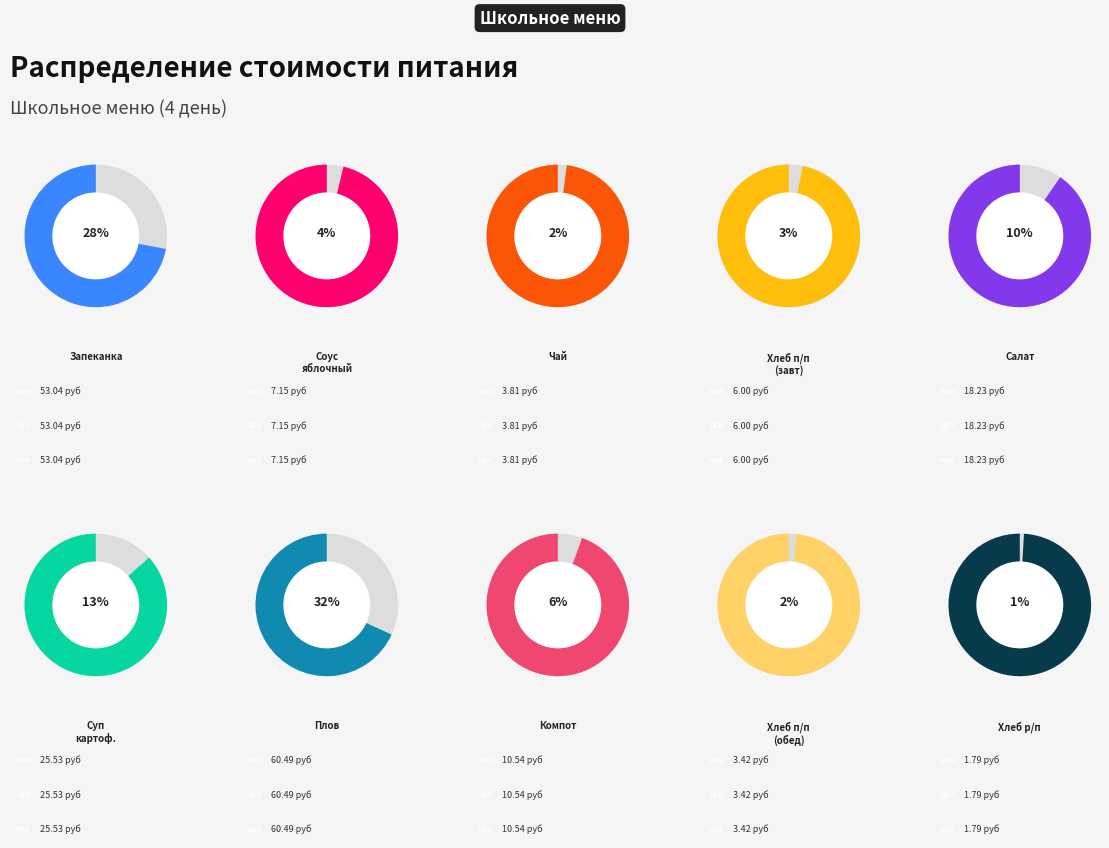

Rank the categories by value from highest to lowest.

Плов с говядиной, Запеканка творожная с морковью, Суп картофельный с клечками, Салат из отварной свеклы с сыром, Компот из свежих ягод, Соус яблочный, Хлеб пшеничный (завтрак), Чай с сахаром с лимоном, Хлеб пшеничный (обед), Хлеб ржано-пшеничный